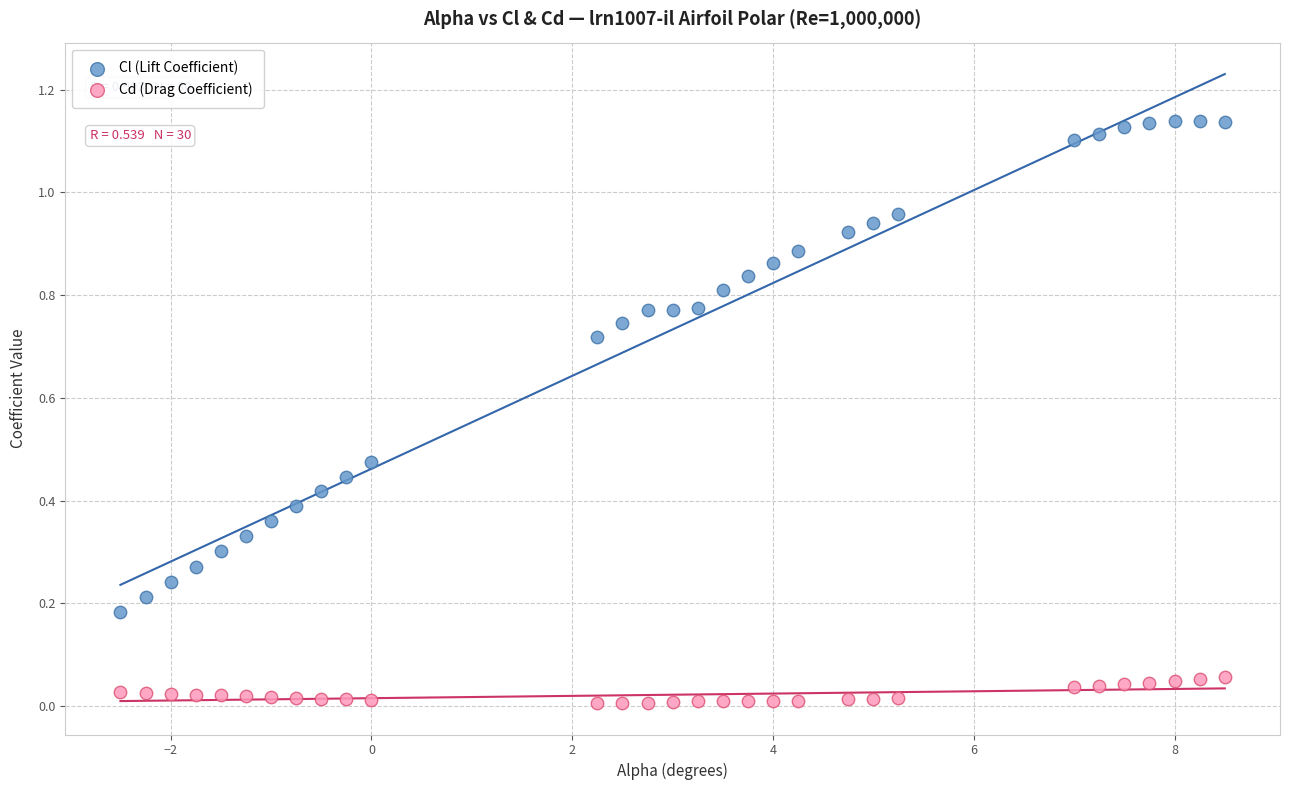

What are all the series names shown in the legend?

Cl (Lift Coefficient), Cd (Drag Coefficient)